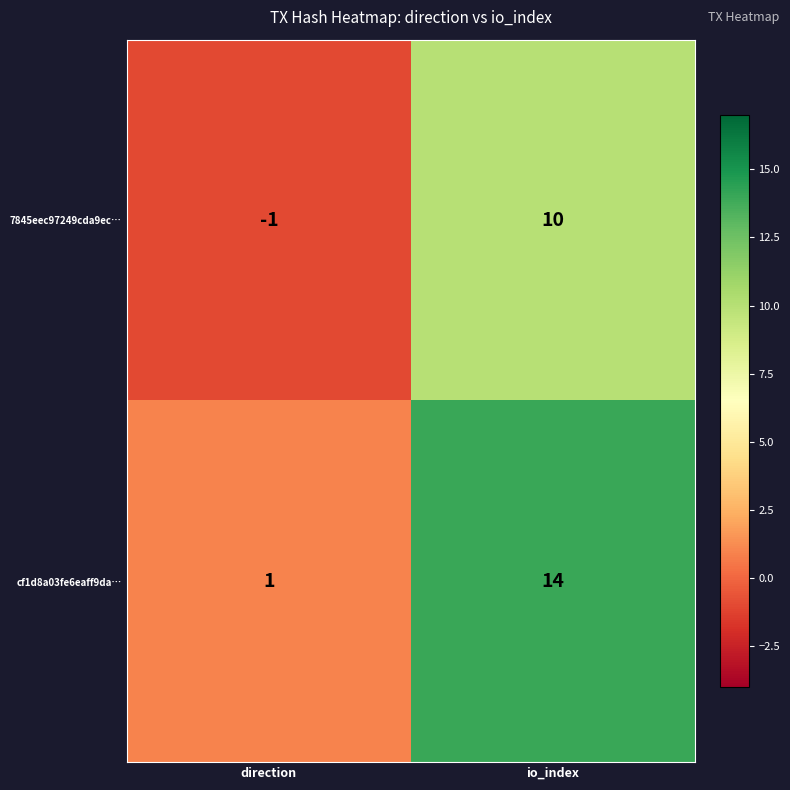

Which category has the lowest value across all series?

direction